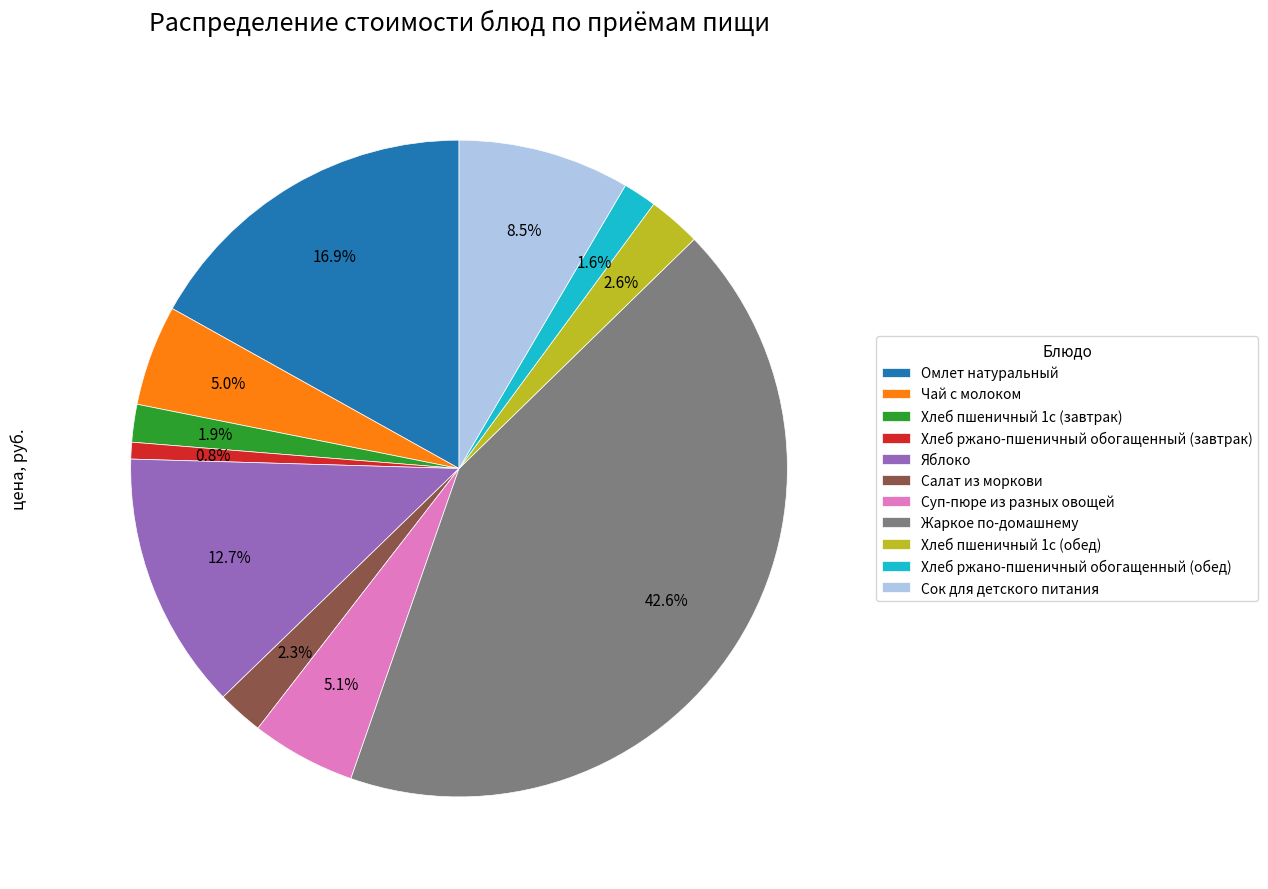

True or false: Суп-пюре из разных овощей accounts for 5% of the total.

True